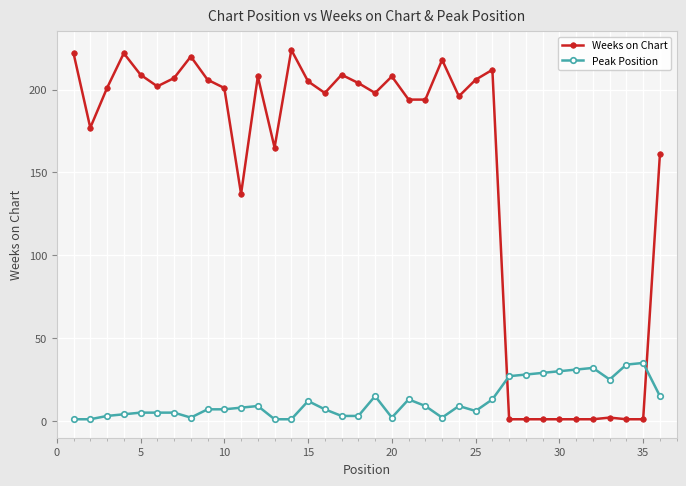

Which series has the widest spread of values?

Weeks on Chart